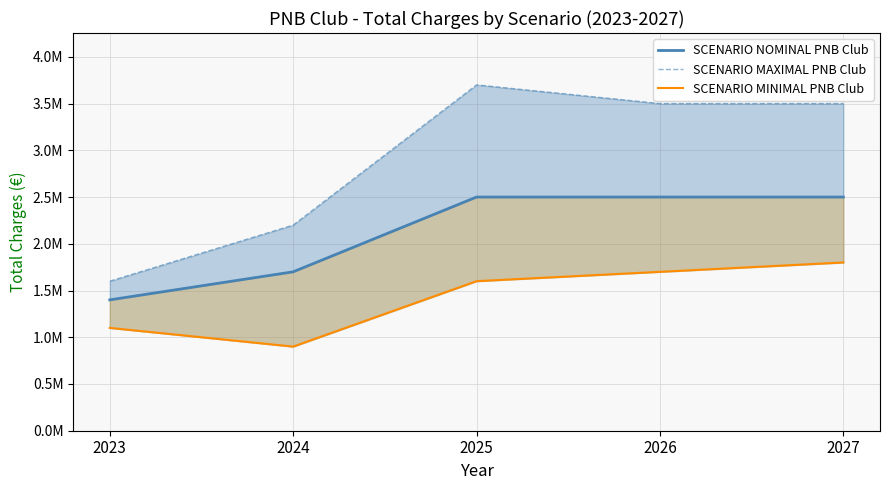

What are all the series names shown in the legend?

SCENARIO NOMINAL PNB Club, SCENARIO MAXIMAL PNB Club, SCENARIO MINIMAL PNB Club